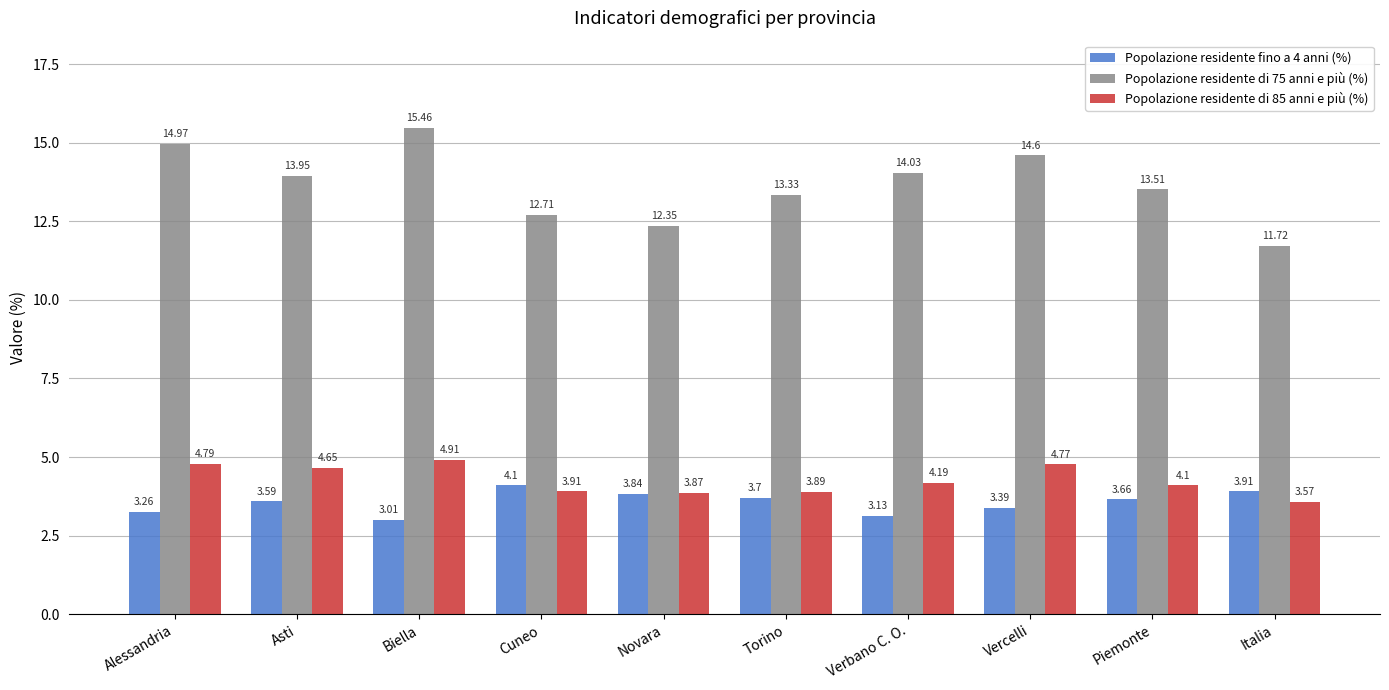

What are all the series names shown in the legend?

Popolazione residente fino a 4 anni (%), Popolazione residente di 75 anni e più (%), Popolazione residente di 85 anni e più (%)